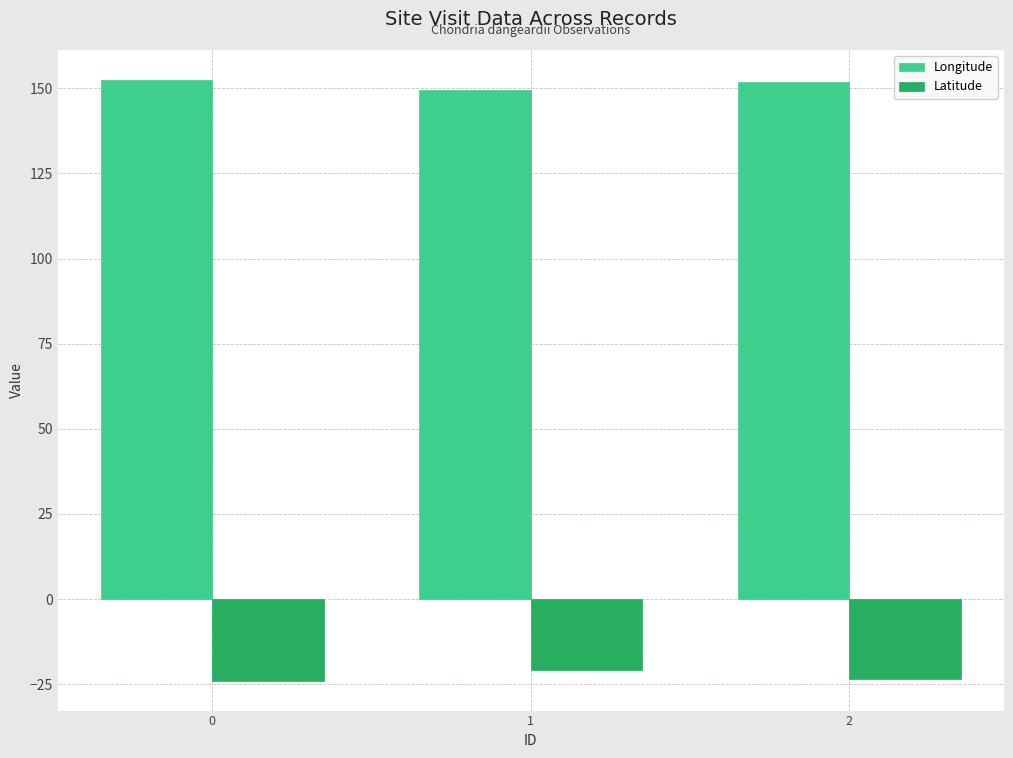

Is it true that Latitude equals -7.2 at 1?

False